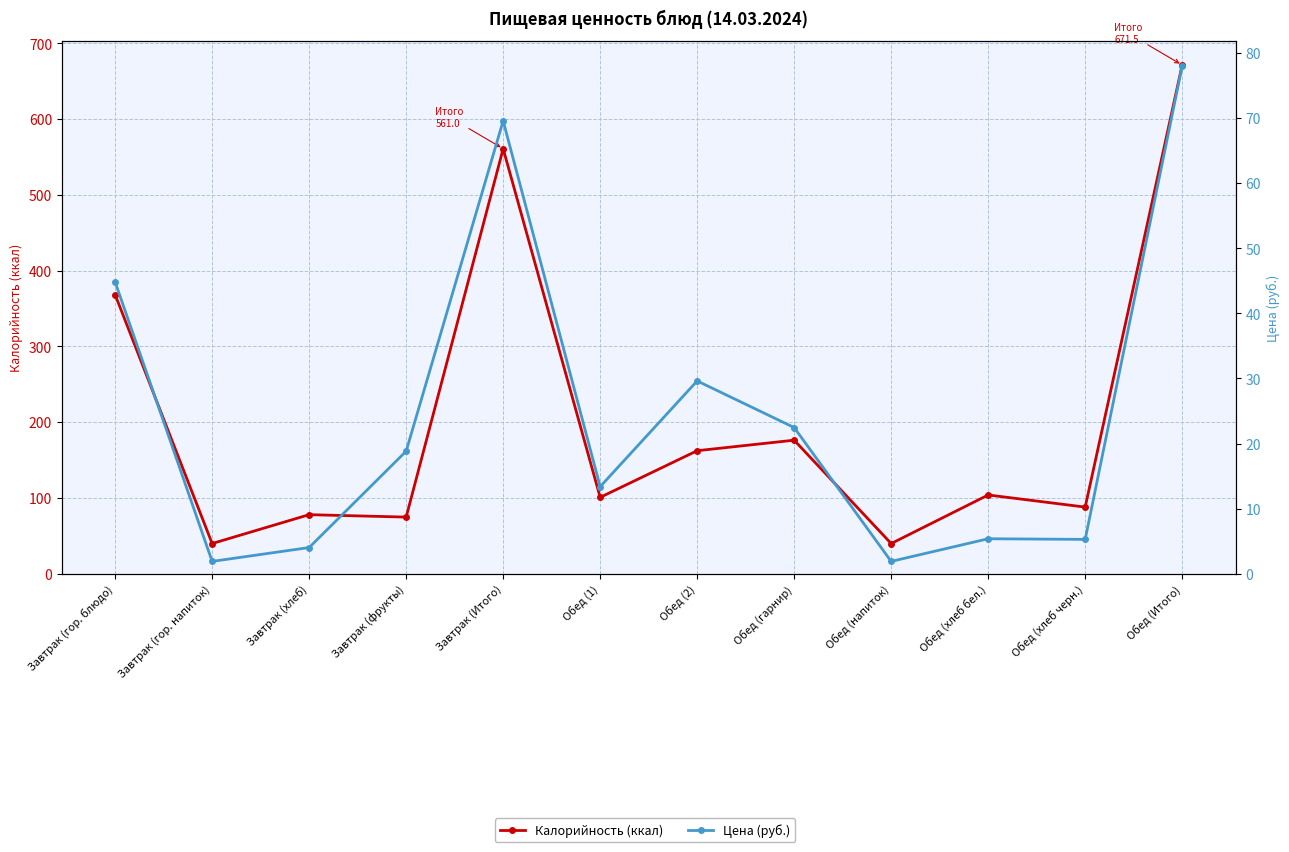

How many values in the Калорийность (ккал) series are below 104?

6